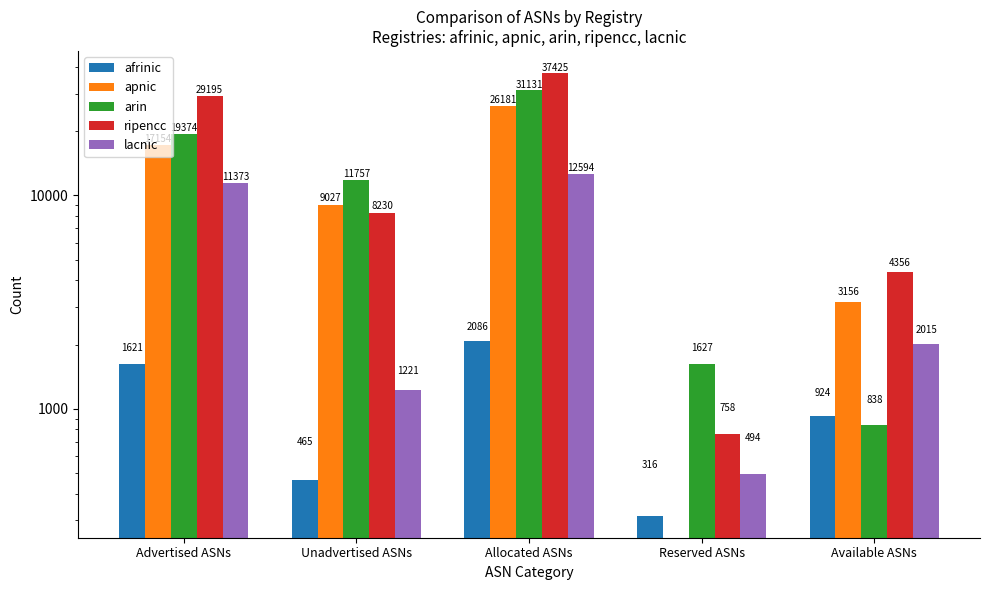

What is the value of the arin bar at the 4th from the left?

1627